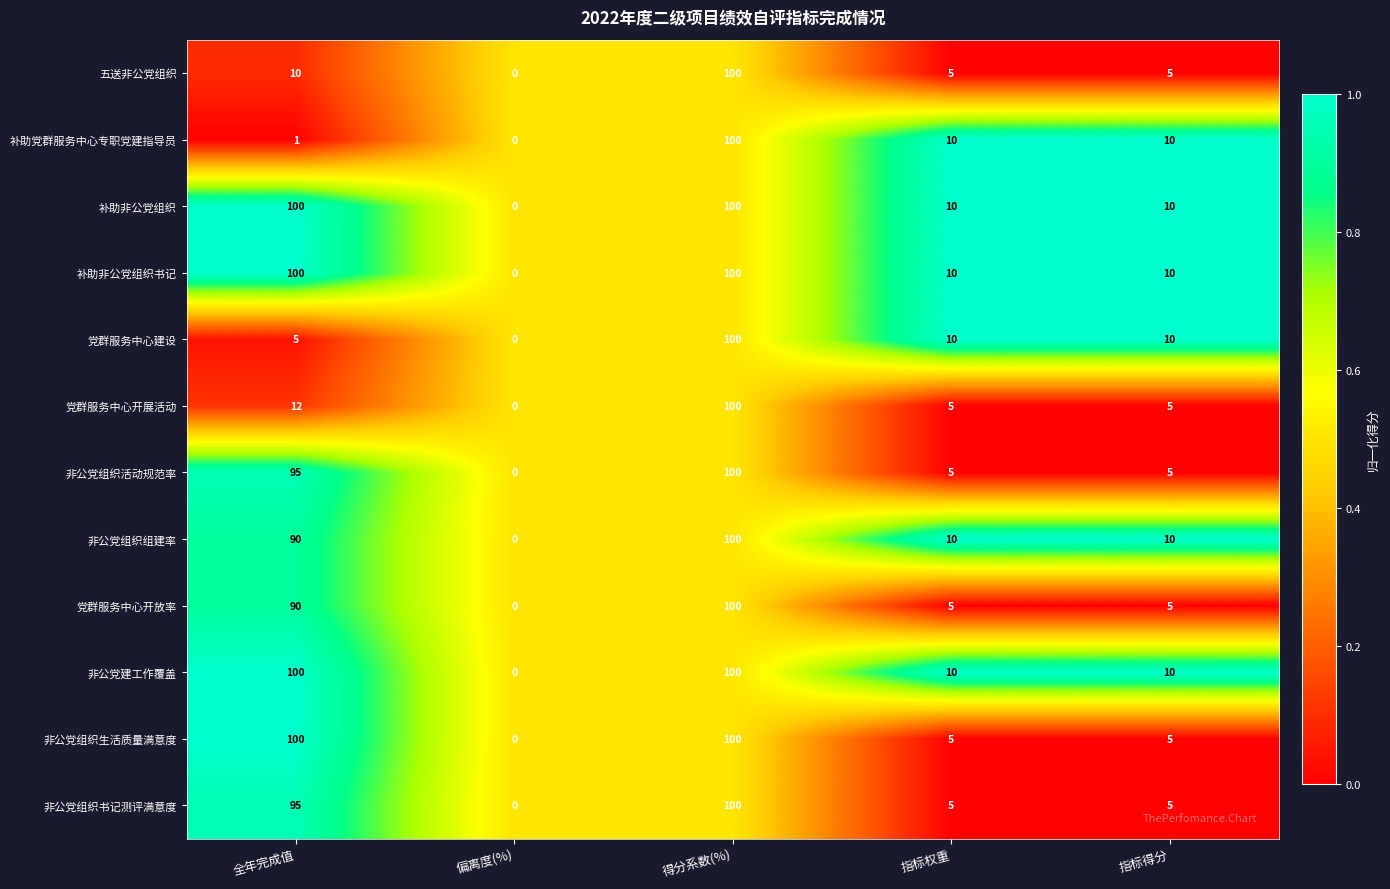

At which label does 非公党组织组建率 first exceed 10?

全年完成值